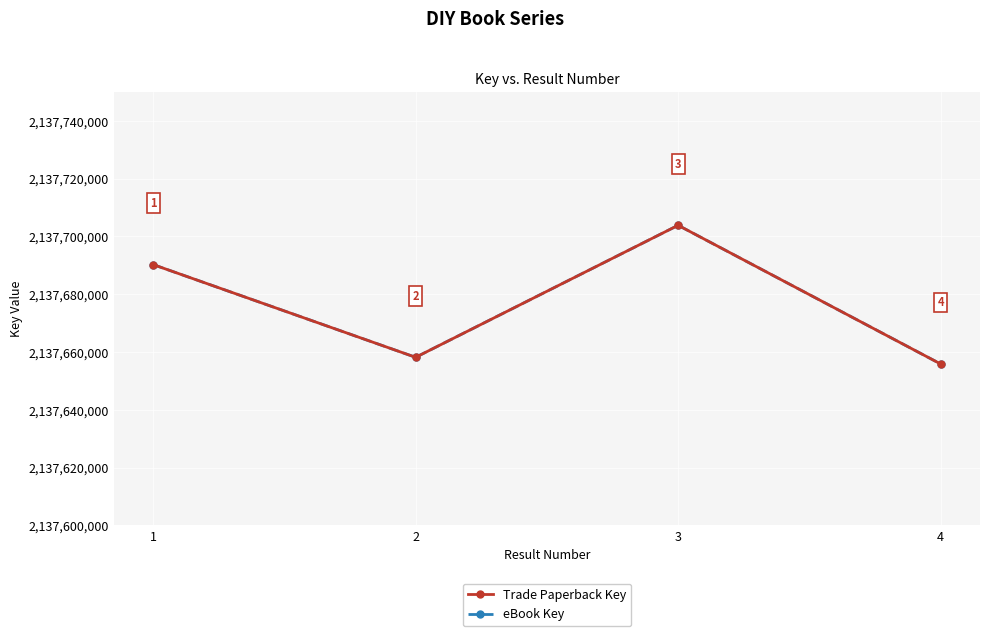

What is the minimum value shown in the chart?

2137655892